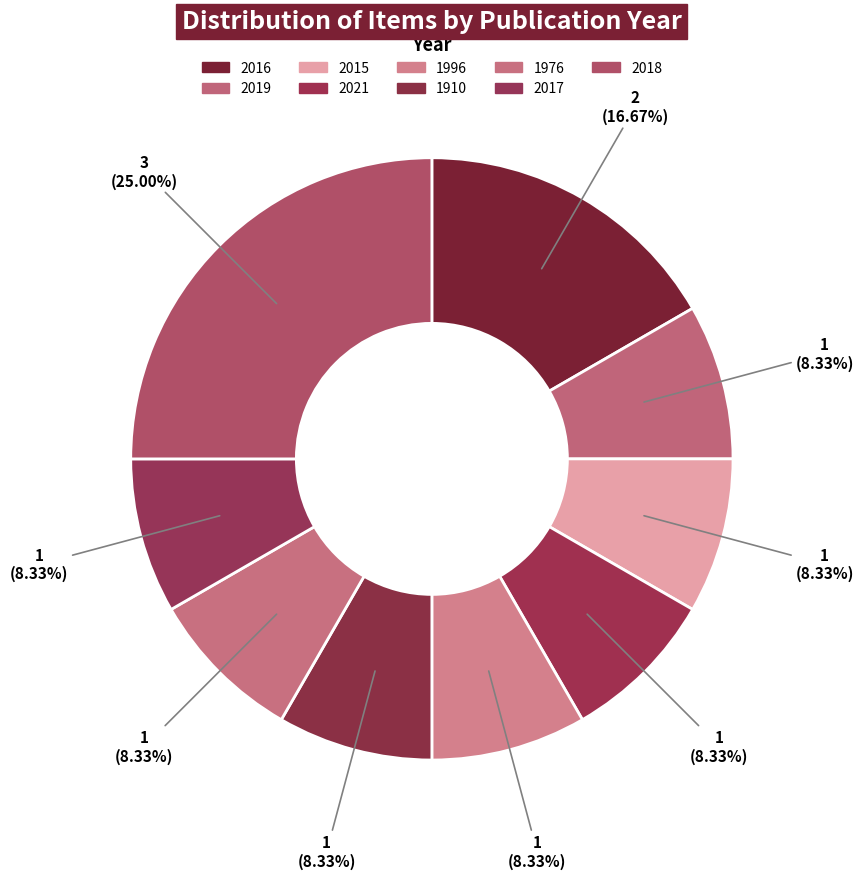

Is 2021 the majority of the pie?

No